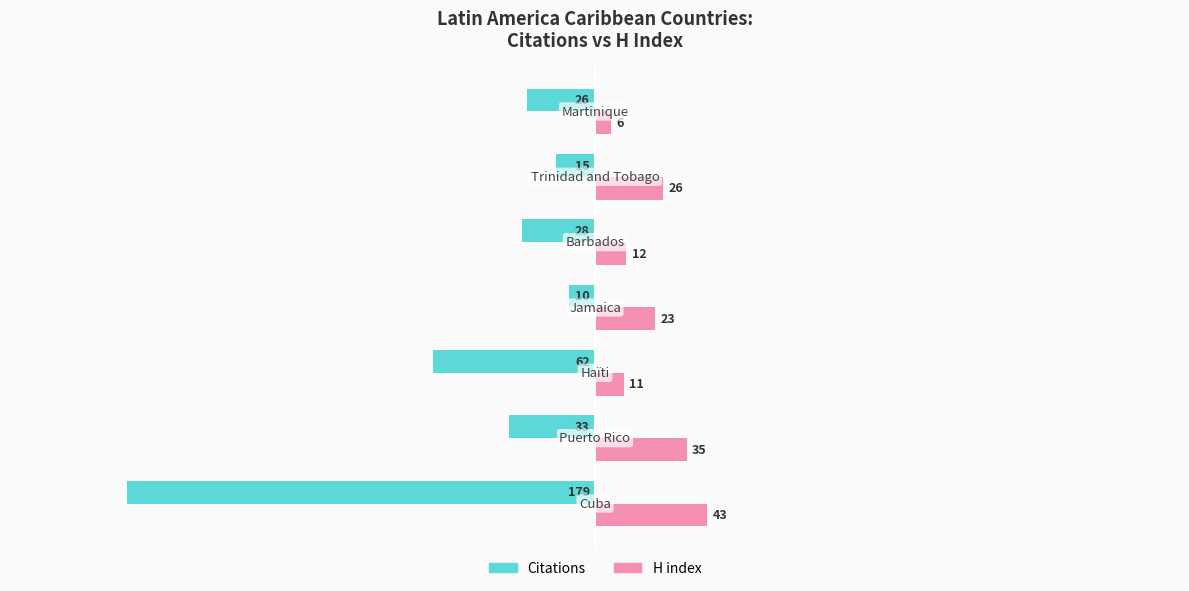

Which series has the largest total across all categories?

H index